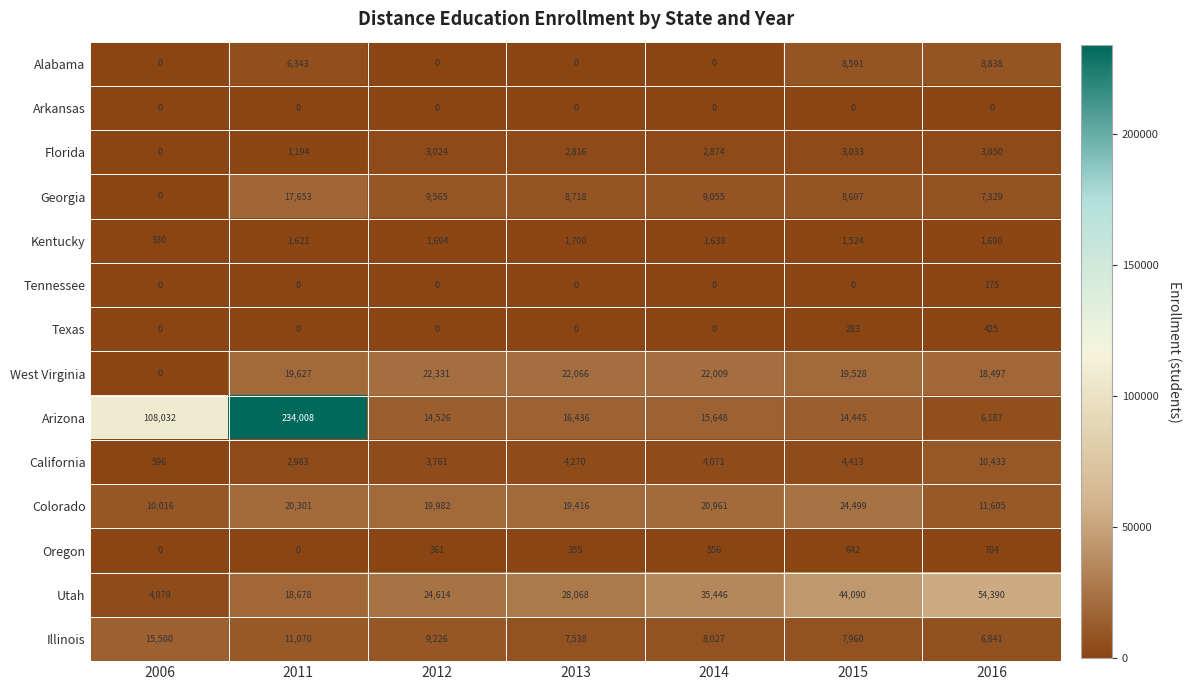

Which series has the largest range (max minus min)?

Arizona